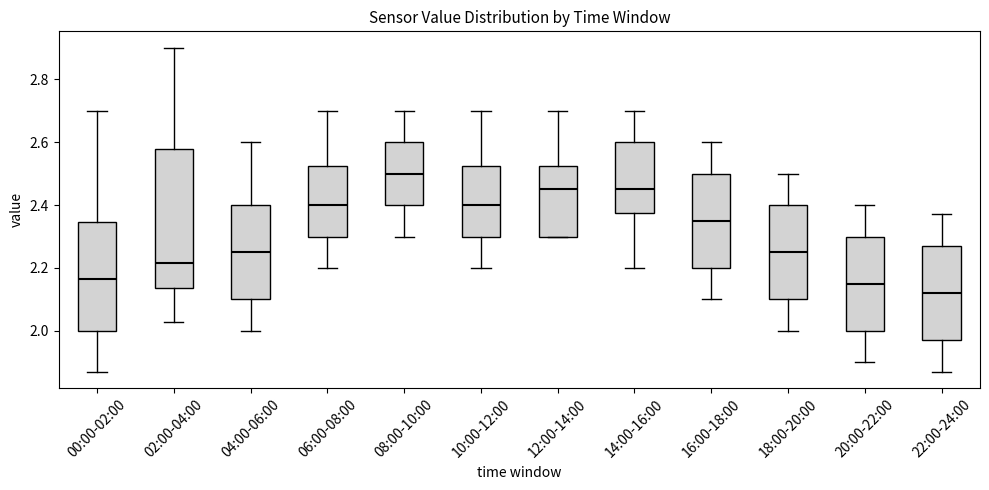

Reading left to right, read every box against the y-axis: the position of its median line, the range the box covers, and the ends of its whiskers. The values are not printed on the chart, so give them approximately, as read against the axis.

00:00-02:00: median 2.16, box 2.00 to 2.34, whiskers 1.88 to 2.70
02:00-04:00: median 2.22, box 2.14 to 2.58, whiskers 2.04 to 2.90
04:00-06:00: median 2.26, box 2.10 to 2.40, whiskers 2.00 to 2.60
06:00-08:00: median 2.40, box 2.30 to 2.52, whiskers 2.20 to 2.70
08:00-10:00: median 2.50, box 2.40 to 2.60, whiskers 2.30 to 2.70
10:00-12:00: median 2.40, box 2.30 to 2.52, whiskers 2.20 to 2.70
12:00-14:00: median 2.46, box 2.30 to 2.52, whiskers 2.30 to 2.70
14:00-16:00: median 2.46, box 2.38 to 2.60, whiskers 2.20 to 2.70
16:00-18:00: median 2.36, box 2.20 to 2.50, whiskers 2.10 to 2.60
18:00-20:00: median 2.26, box 2.10 to 2.40, whiskers 2.00 to 2.50
20:00-22:00: median 2.16, box 2.00 to 2.30, whiskers 1.90 to 2.40
22:00-24:00: median 2.12, box 1.98 to 2.28, whiskers 1.88 to 2.38